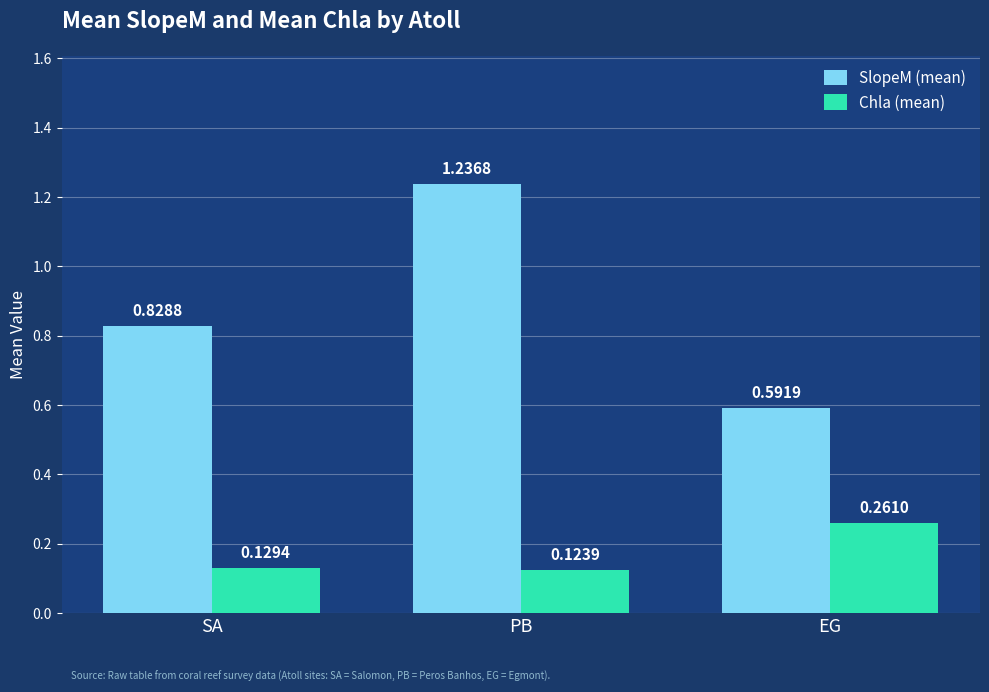

Rank the series by their average value, from lowest to highest.

Chla (mean), SlopeM (mean)